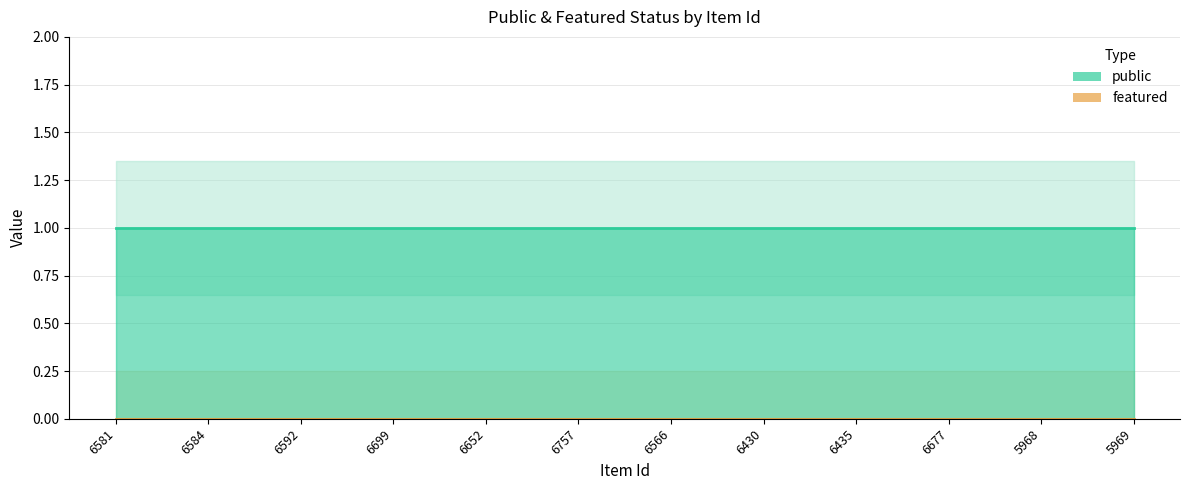

Which category has the highest value across all series?

6581